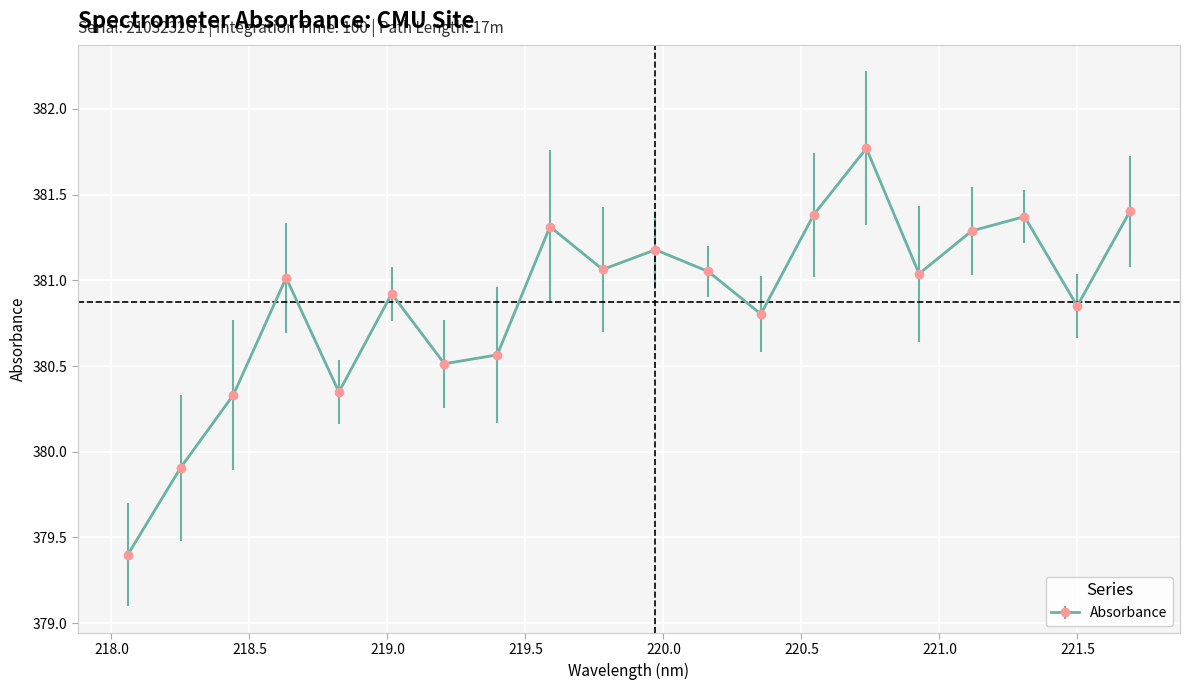

What is the value of the 20th point from the left?

381.4